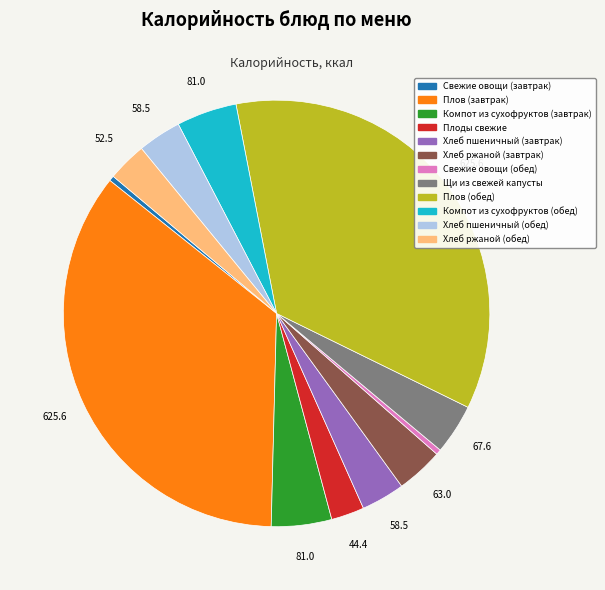

What is the ratio of the value at Плоды свежие to the value at Свежие овощи (завтрак)?

6.3